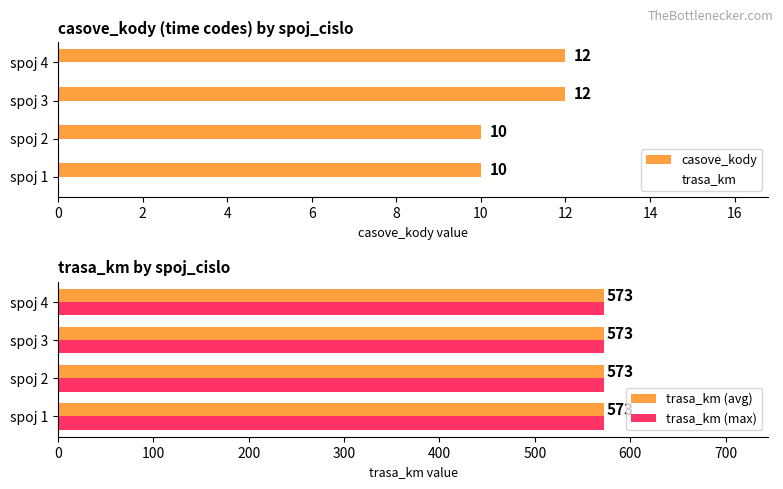

What is the average value of the casove_kody series?

11